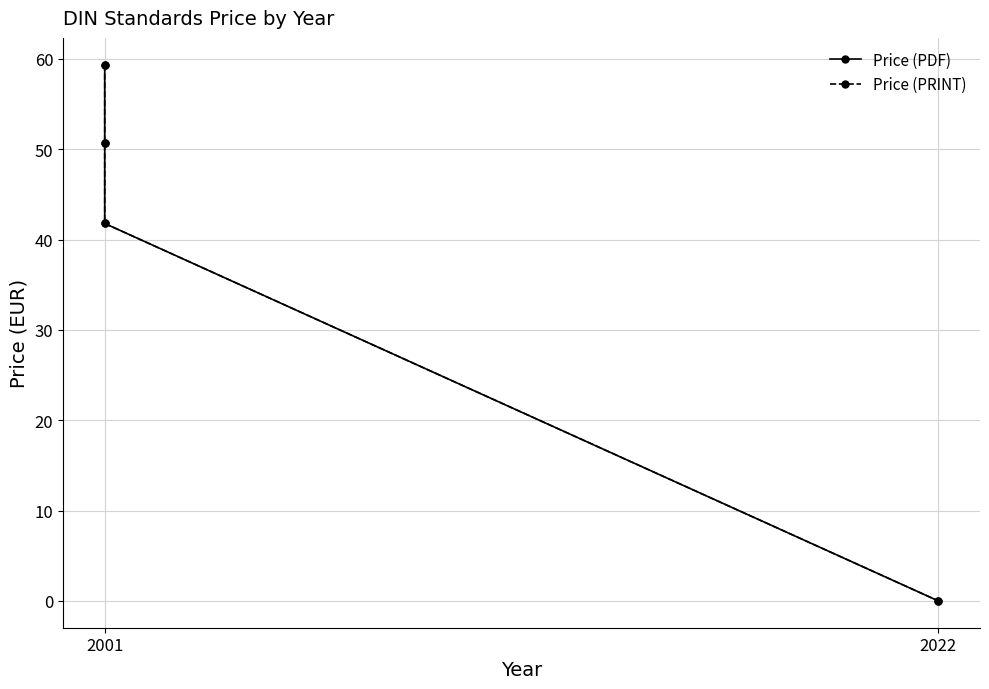

At which label does Price (PDF) first exceed 50?

2001